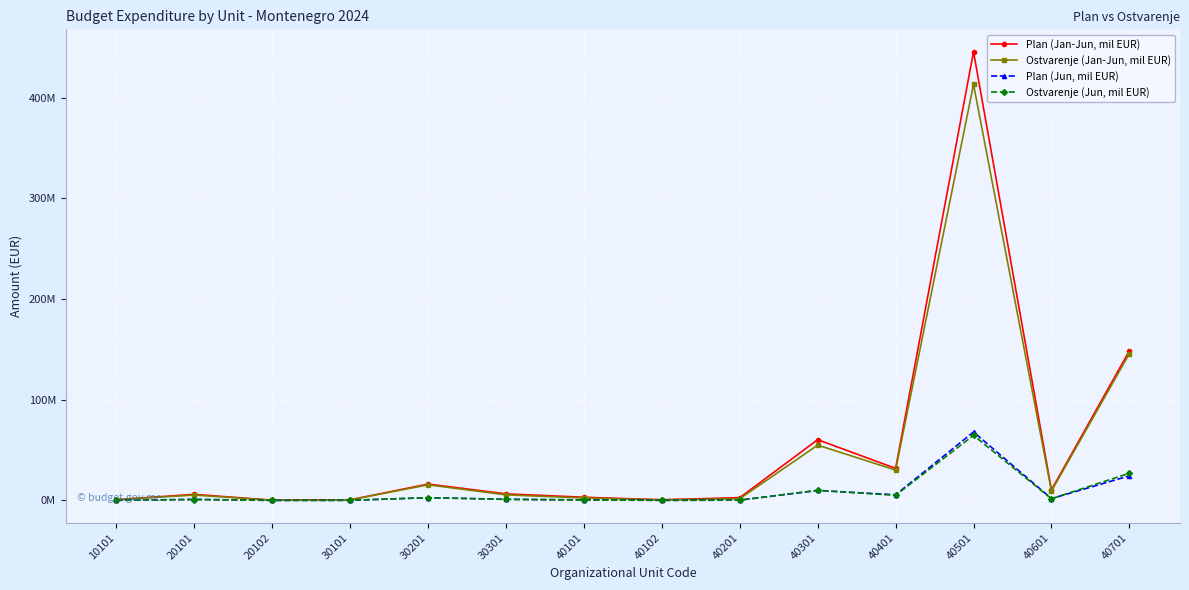

Which series has the largest total across all categories?

Plan (Jan-Jun, mil EUR)